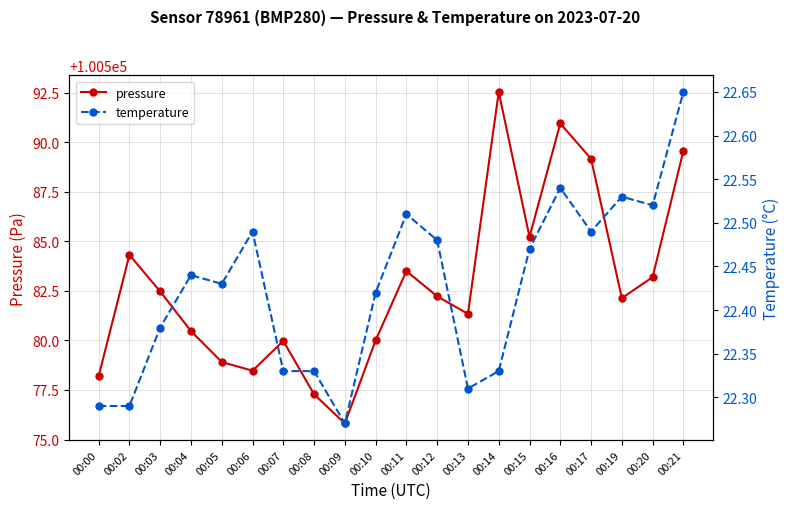

Does the chart display data point markers on the line(s)?

Yes